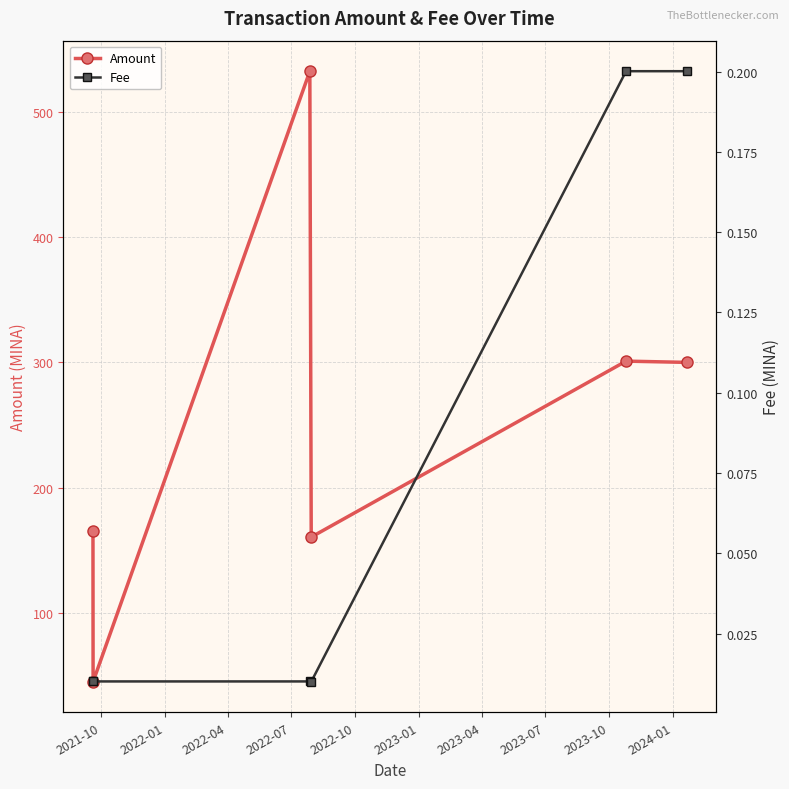

True or false: Amount has more than 0 points higher than both neighbors.

True